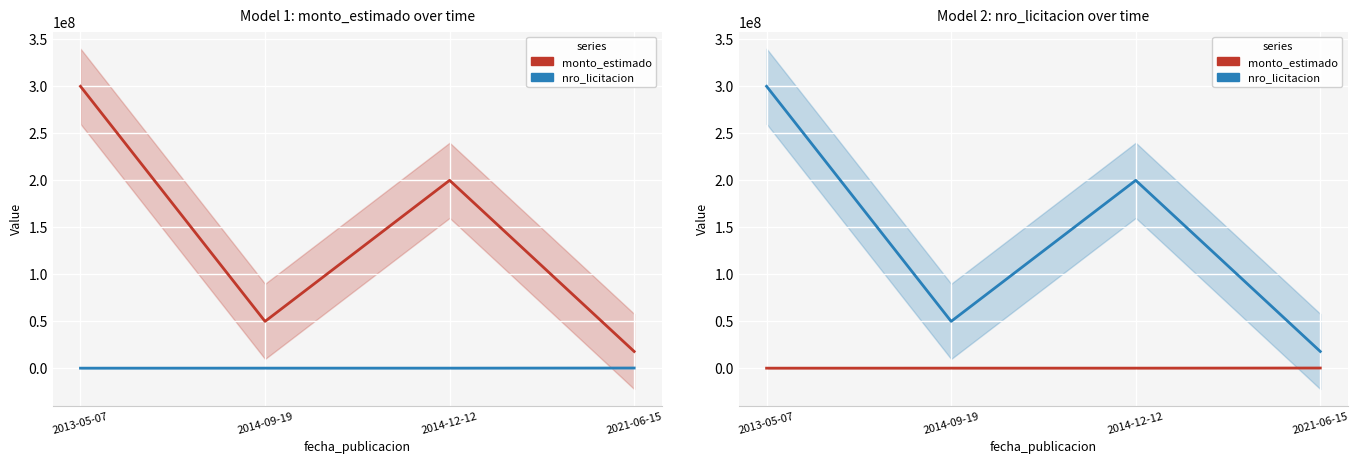

What is the total value across all series at 2014-12-12?

200273395